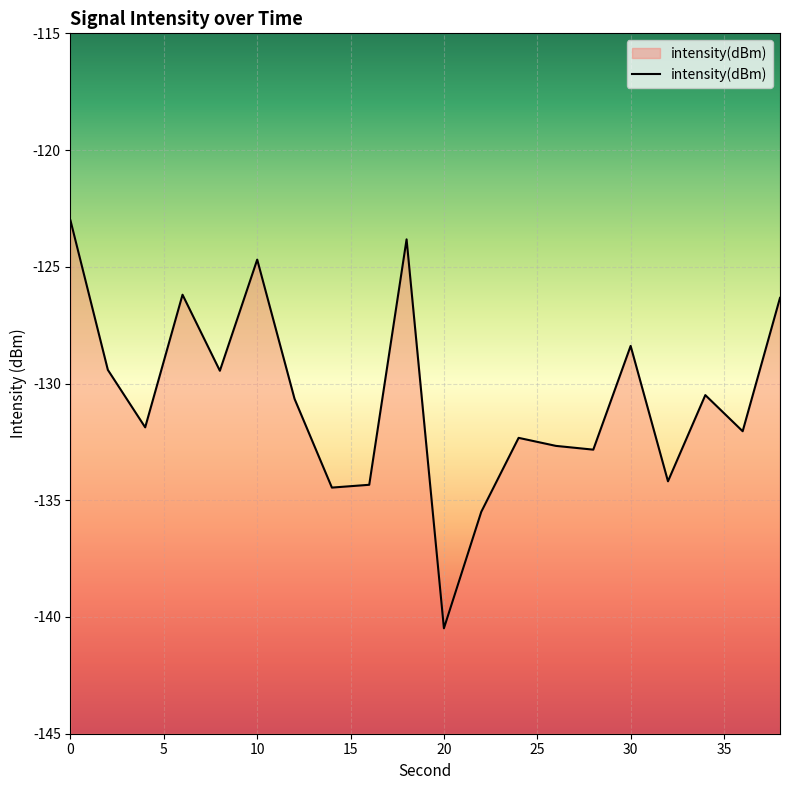

What is the smallest value displayed?

-140.5